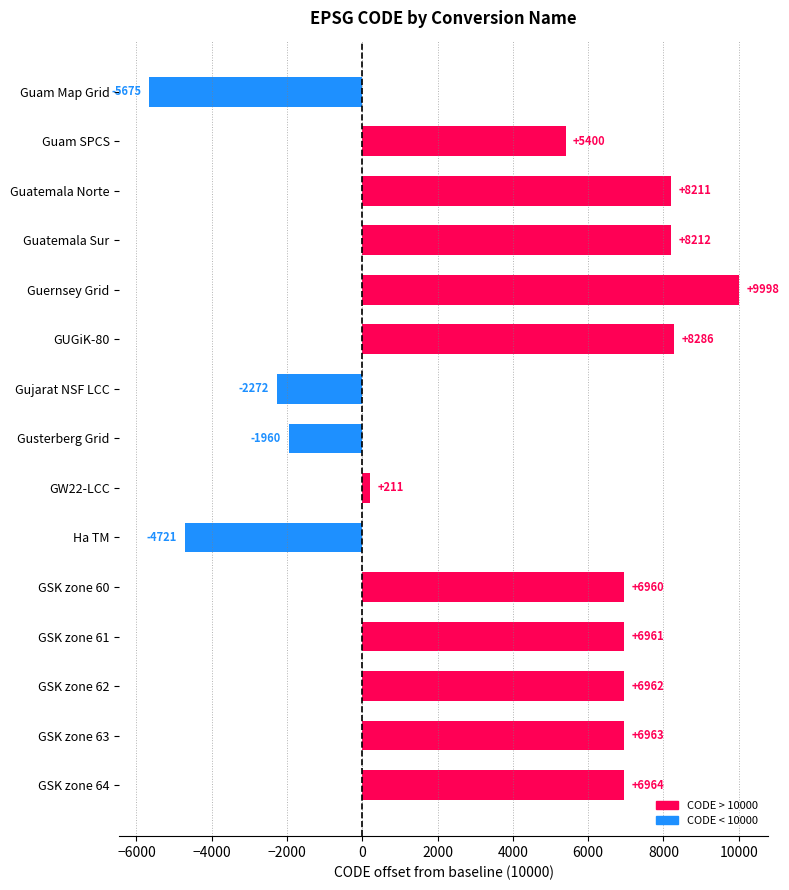

Between Guatemala Norte and Ha TM, which is larger?

Guatemala Norte